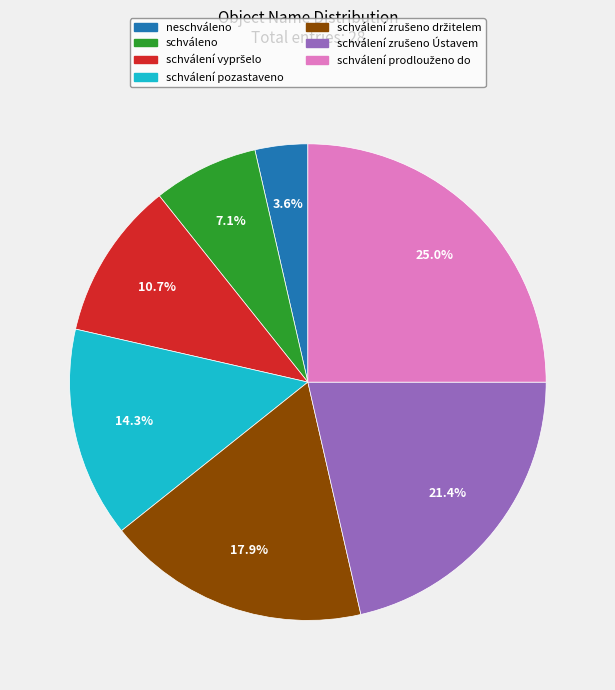

True or false: schváleno accounts for 7% of the total.

True